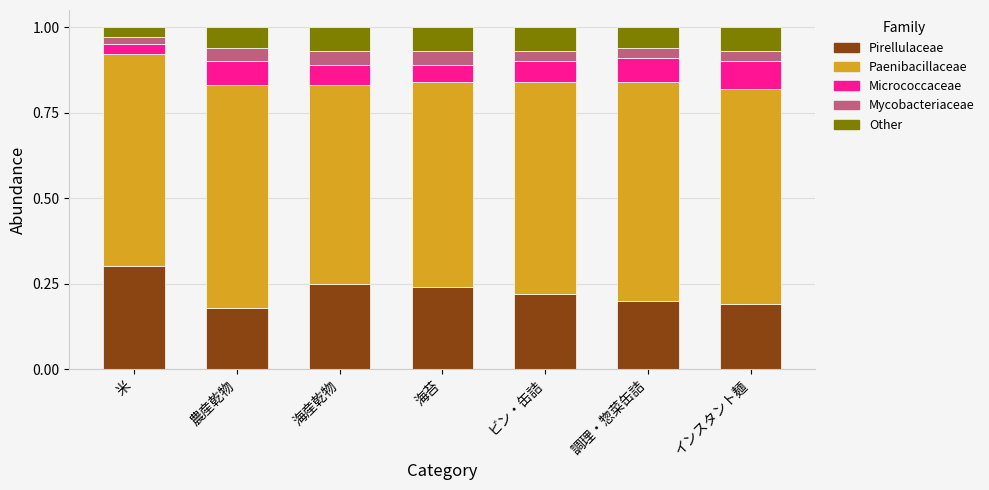

What is the maximum value for Pirellulaceae?

0.3